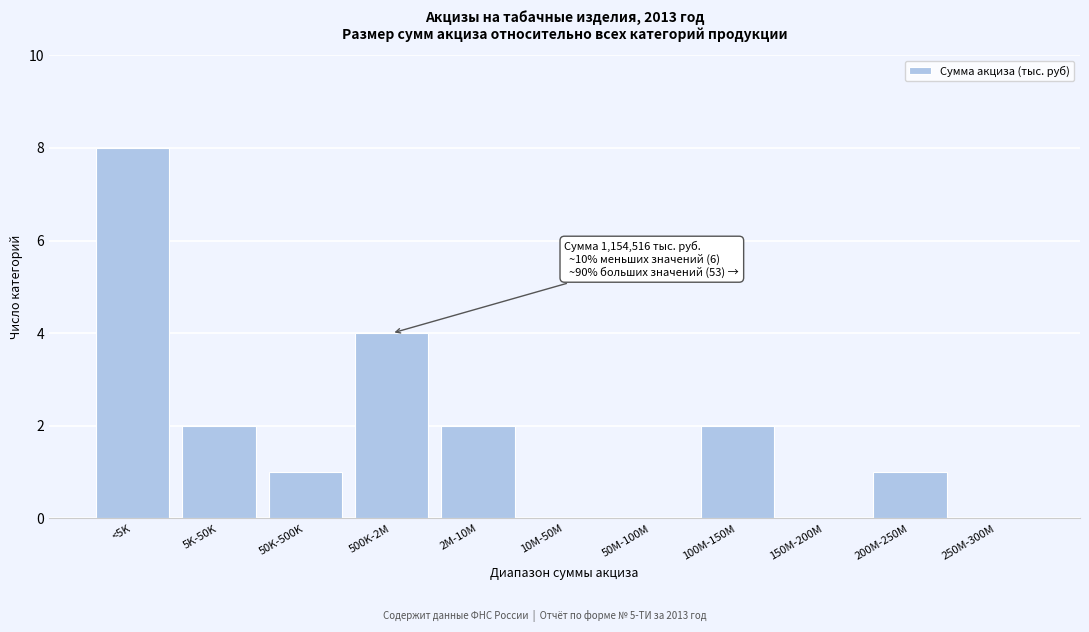

Reading left to right, what are all the values shown in this chart?

<5K=8	5K-50K=2	50K-500K=1	500K-2M=4	2M-10M=2	10M-50M=0	50M-100M=0	100M-150M=2	150M-200M=0	200M-250M=1	250M-300M=0